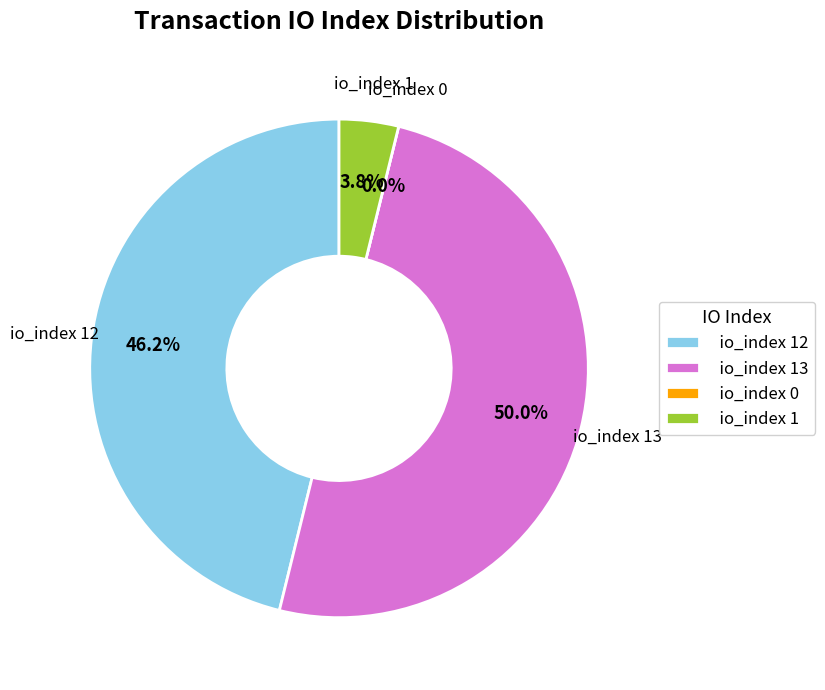

Approximately how many times larger is the value at io_index 1 compared to io_index 13?

0.1